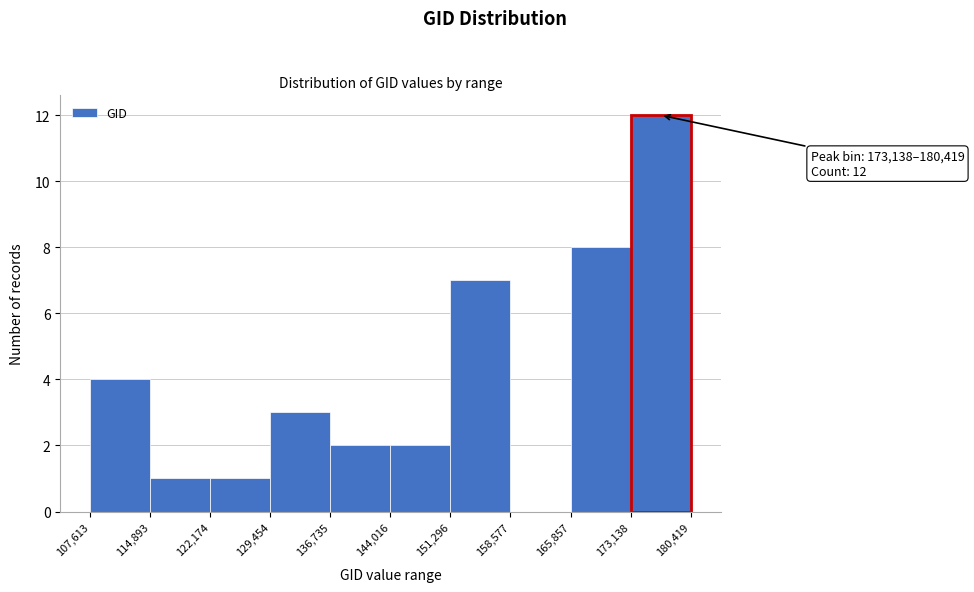

Which range on the x-axis has the tallest bar?

173,138 to 180,419